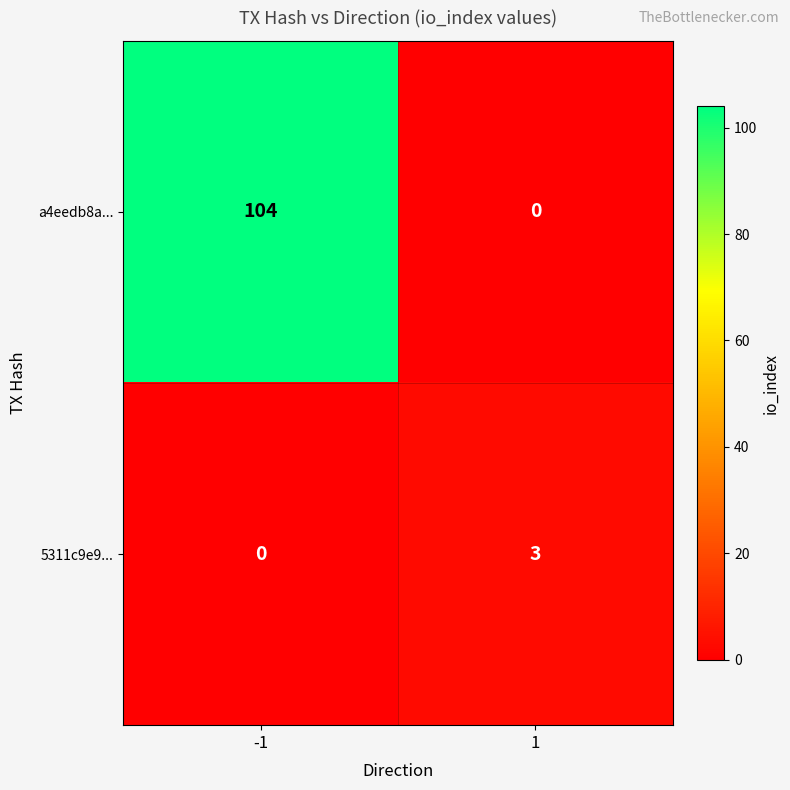

List the series in order of their overall mean, highest first.

a4eedb8a..., 5311c9e9...